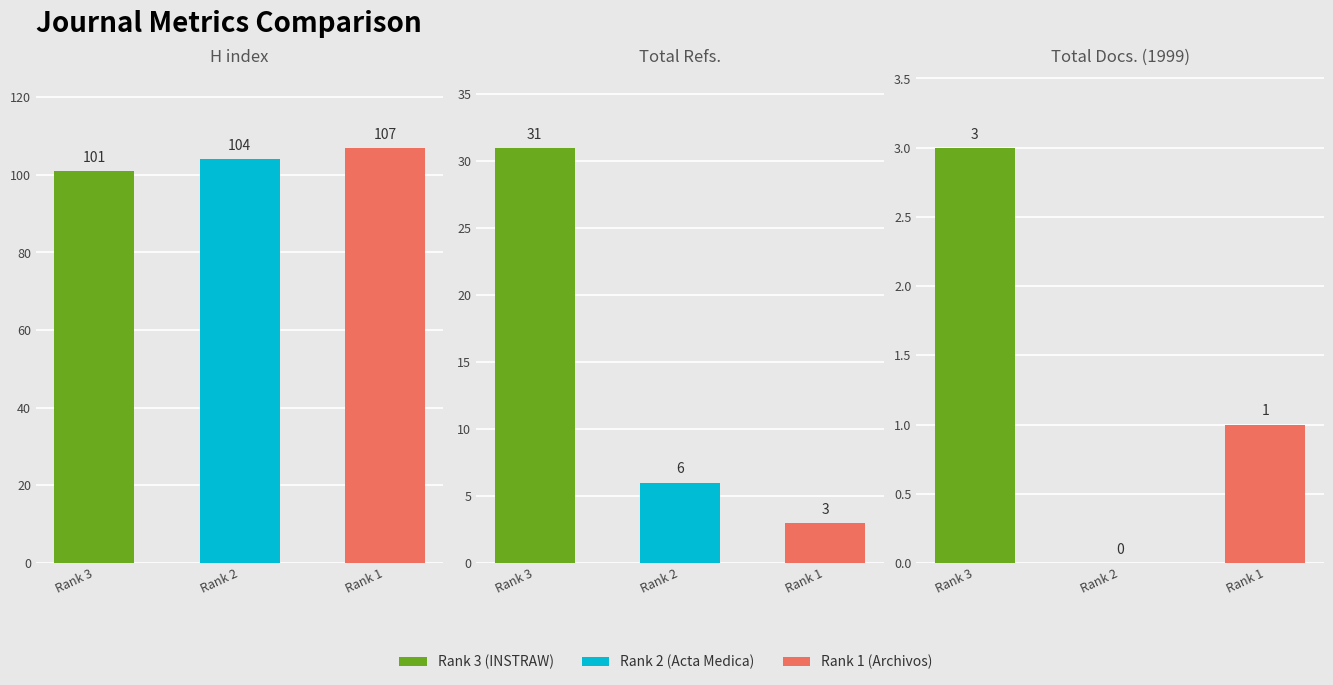

True or false: Total Docs. (1999) has a value of 4 at Rank 3
(INSTRAW).

False